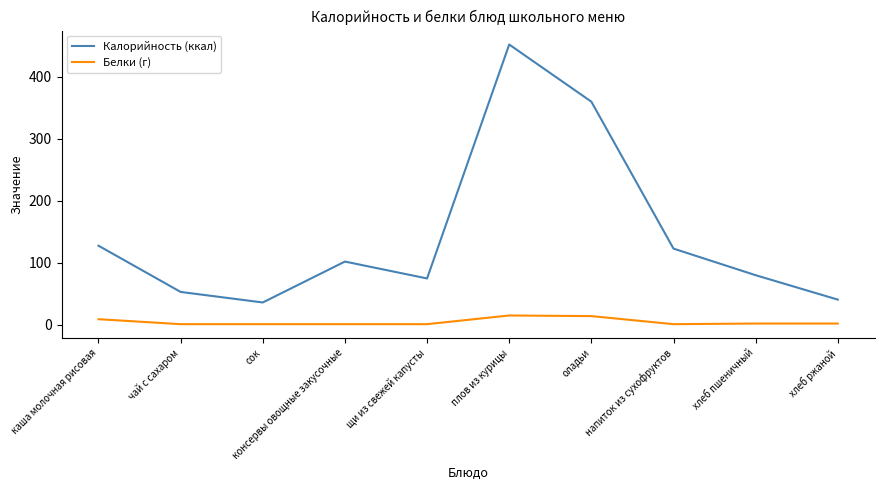

Is it true that Калорийность (ккал) equals 88.3 at чай с сахаром?

False